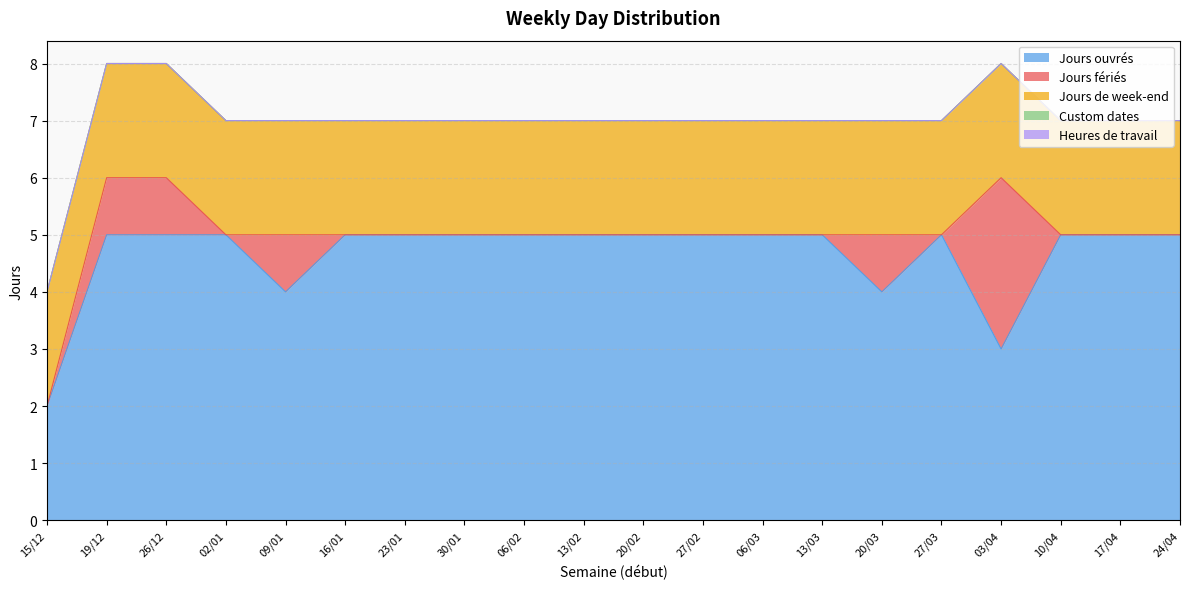

Rank the categories by Jours de week-end value from highest to lowest.

15/12, 19/12, 26/12, 02/01, 09/01, 16/01, 23/01, 30/01, 06/02, 13/02, 20/02, 27/02, 06/03, 13/03, 20/03, 27/03, 03/04, 10/04, 17/04, 24/04